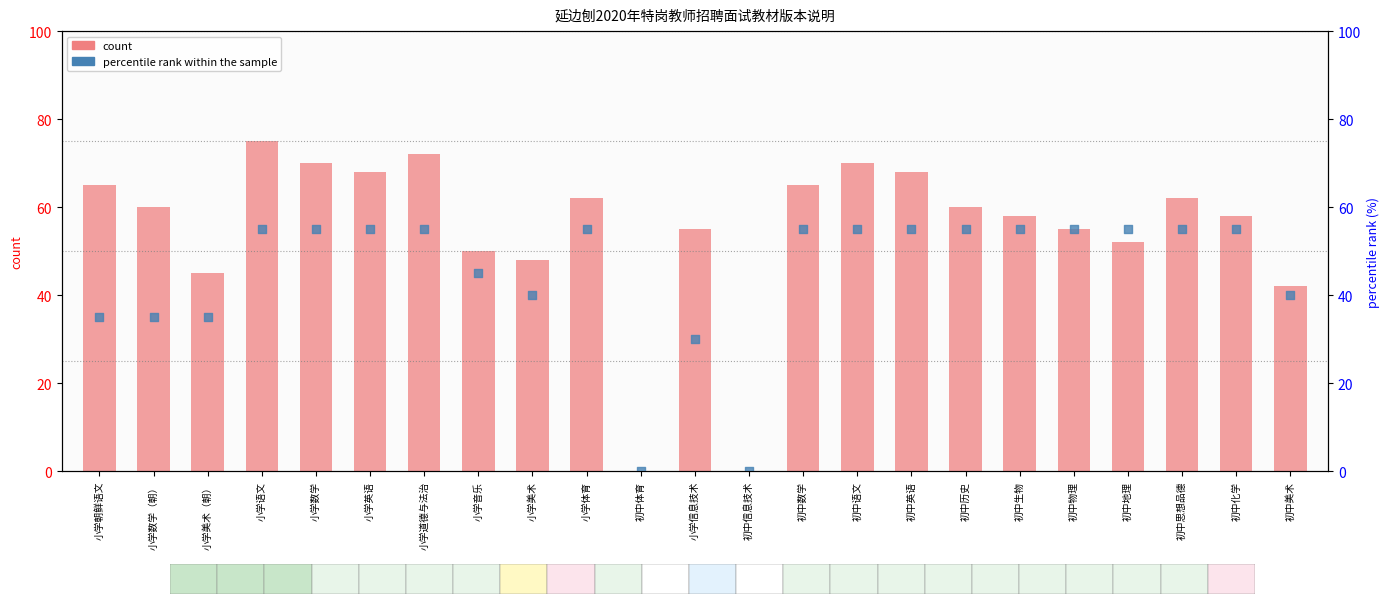

What are all the series names shown in the legend?

count, percentile rank within the sample